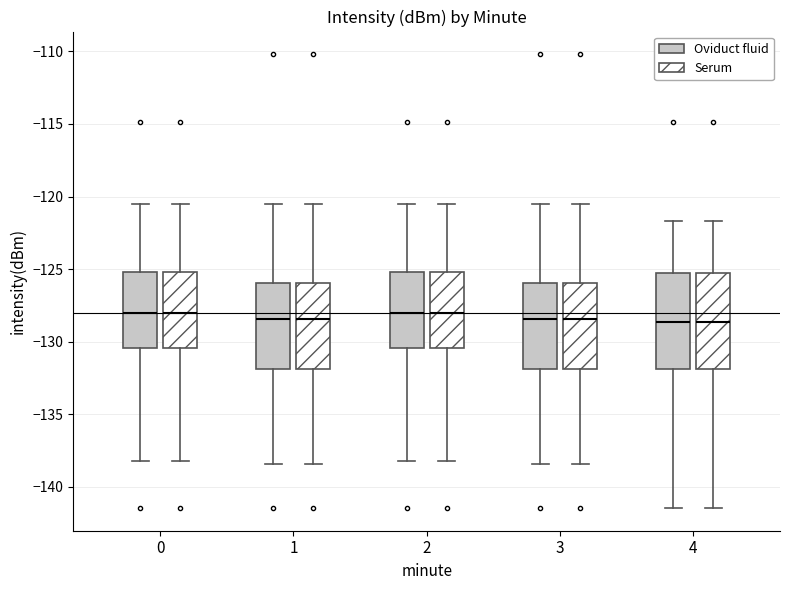

Reading left to right, transcribe this box plot: for each box, give where its median line is, the range the box spans, and where its two whiskers end, as read against the y-axis. The values are not printed on the chart, so give them approximately, as read against the axis.

0 (Oviduct fluid): median -128.0, box -130.5 to -125.0, whiskers -138.0 to -120.5
0 (Serum): median -128.0, box -130.5 to -125.0, whiskers -138.0 to -120.5
1 (Oviduct fluid): median -128.5, box -132.0 to -126.0, whiskers -138.5 to -120.5
1 (Serum): median -128.5, box -132.0 to -126.0, whiskers -138.5 to -120.5
2 (Oviduct fluid): median -128.0, box -130.5 to -125.0, whiskers -138.0 to -120.5
2 (Serum): median -128.0, box -130.5 to -125.0, whiskers -138.0 to -120.5
3 (Oviduct fluid): median -128.5, box -132.0 to -126.0, whiskers -138.5 to -120.5
3 (Serum): median -128.5, box -132.0 to -126.0, whiskers -138.5 to -120.5
4 (Oviduct fluid): median -128.5, box -132.0 to -125.0, whiskers -141.5 to -121.5
4 (Serum): median -128.5, box -132.0 to -125.0, whiskers -141.5 to -121.5